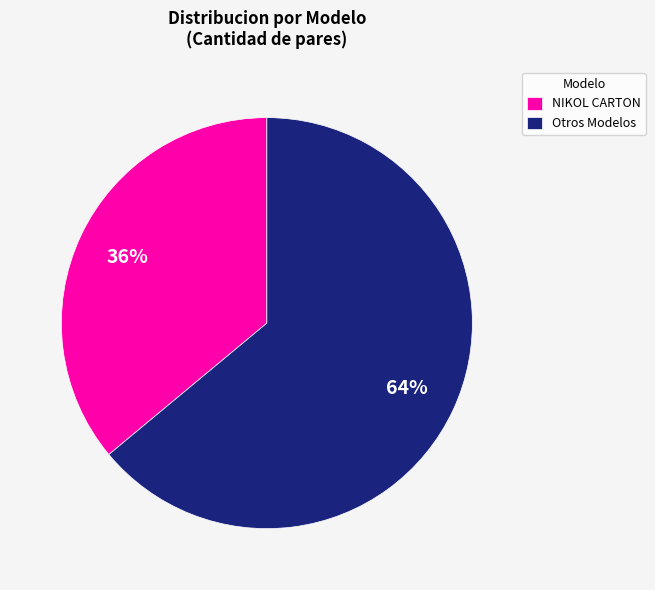

How many segments does this pie chart have?

2